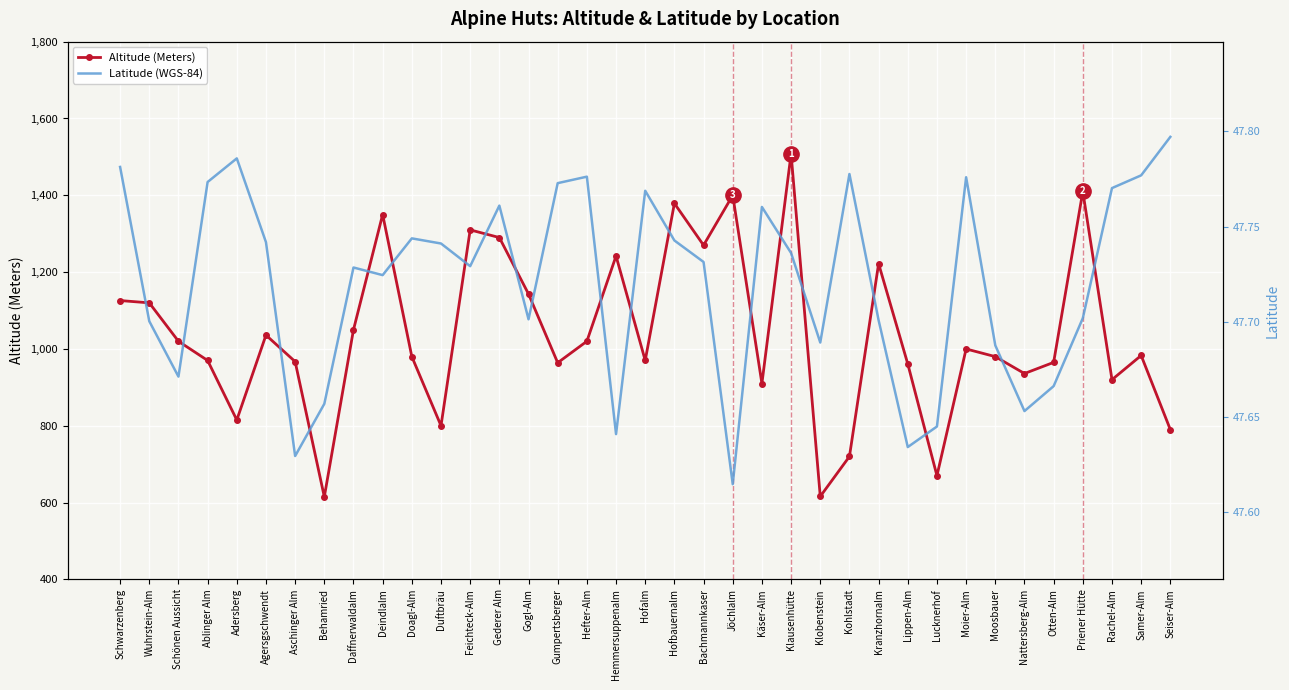

At which category is the sum across all series the highest?

Klausenhütte